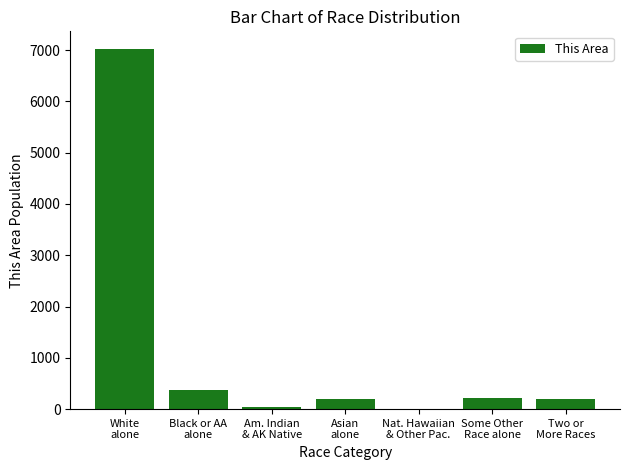

How many categories are shown in the chart?

7